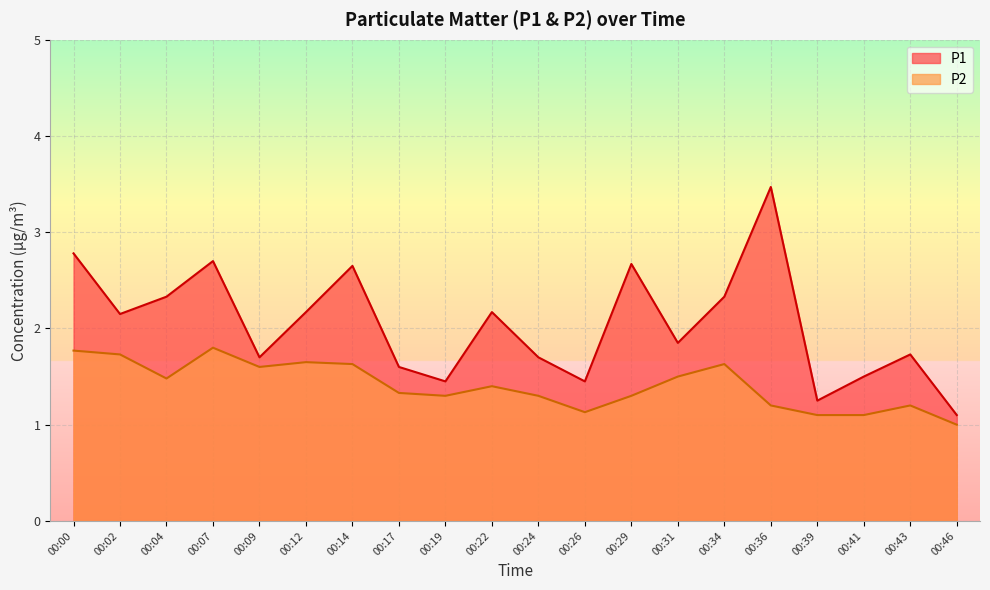

Reading left to right, extract all data points from this chart.

P1: 2.8	2.1	2.3	2.7	1.7	2.2	2.6	1.6	1.4	2.2	1.7	1.4	2.7	1.9	2.3	3.5	1.2	1.5	1.7	1.1
P2: 1.8	1.7	1.5	1.8	1.6	1.6	1.6	1.3	1.3	1.4	1.3	1.1	1.3	1.5	1.6	1.2	1.1	1.1	1.2	1.0